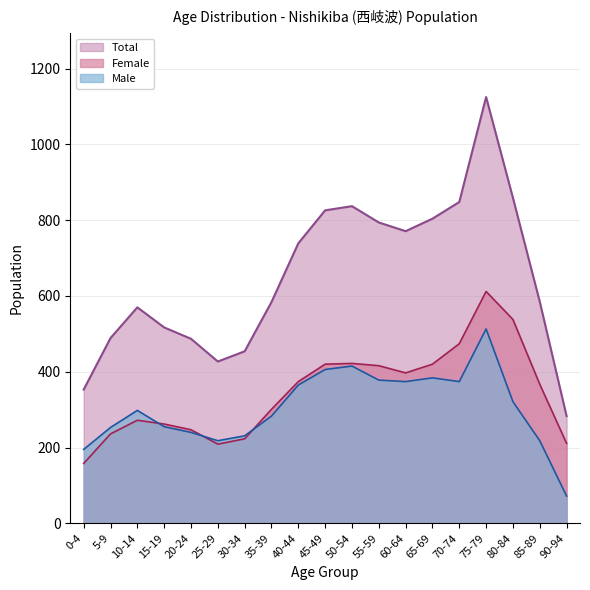

What is the sum of all Male values?

5793